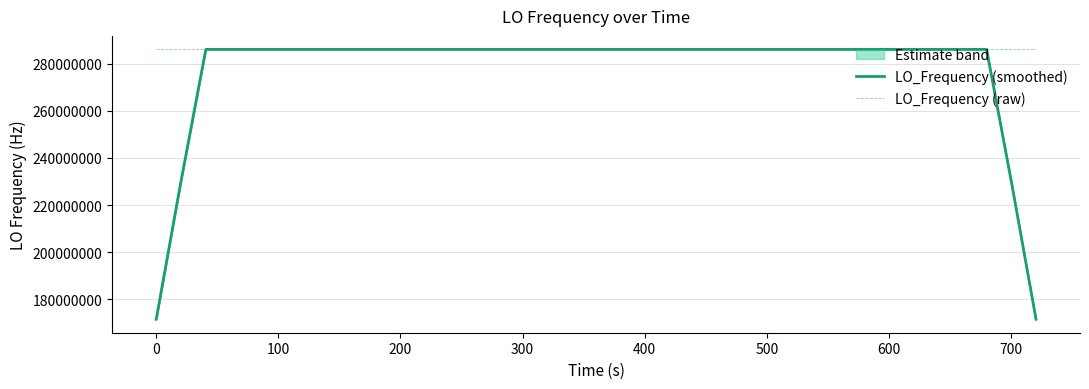

After their last crossing, which series has the higher values: LO_Frequency (raw) or LO_Frequency (smoothed)?

LO_Frequency (raw)